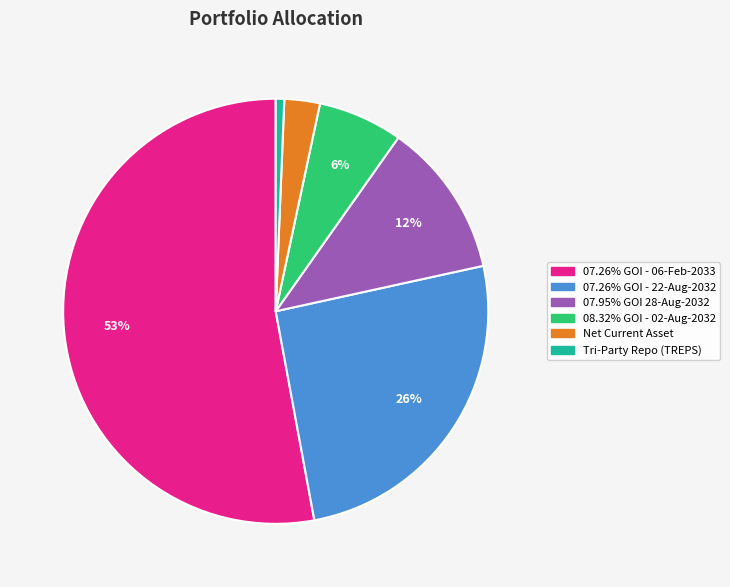

Which category has the smallest portion of the pie?

Tri-Party Repo (TREPS)